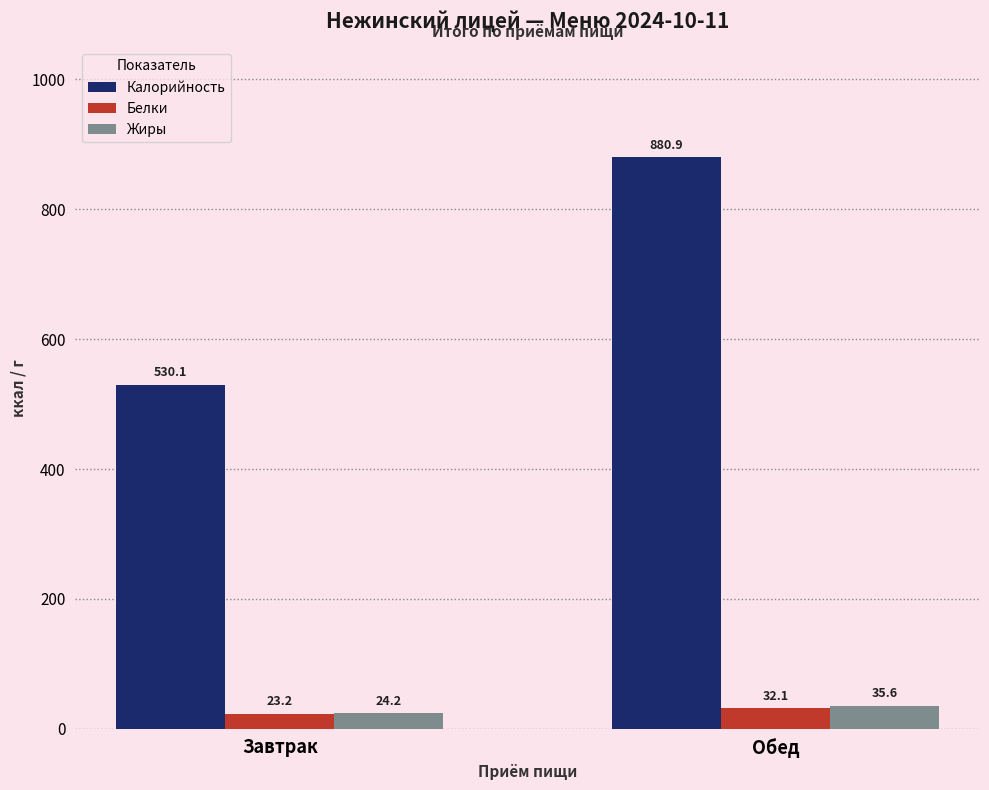

What is the average value of the Калорийность series?

705.5